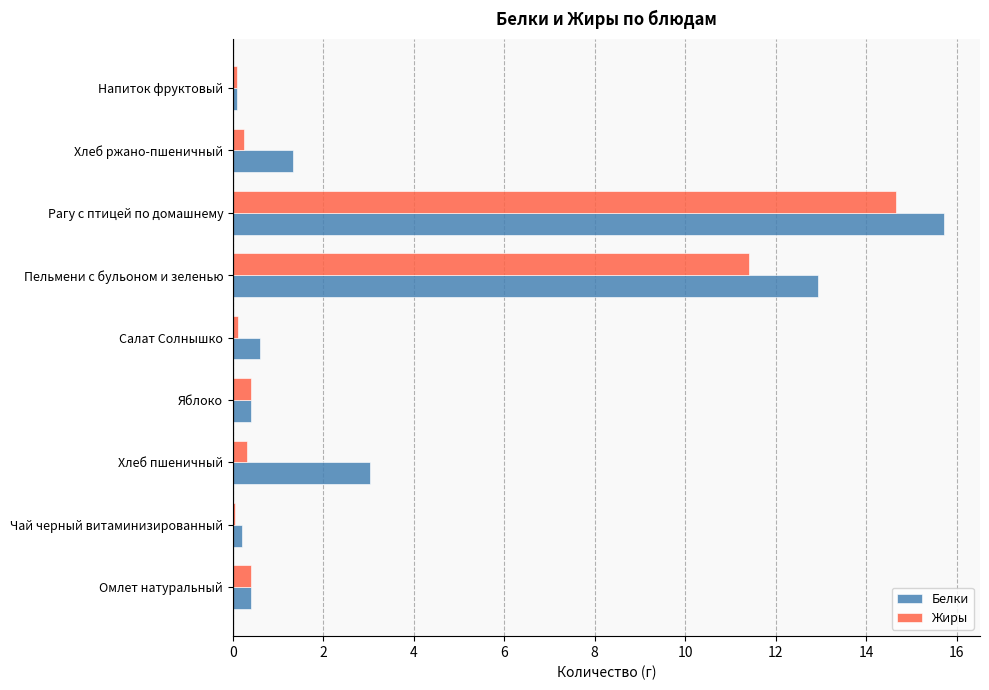

Which series has the largest total across all categories?

Белки